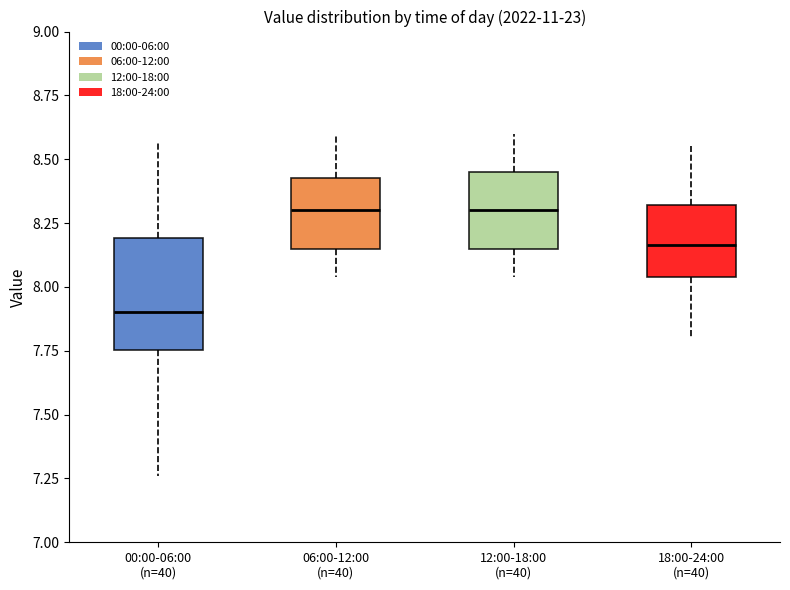

Which box is the tallest, from its lower edge to its upper edge?

00:00-06:00 (n=40)